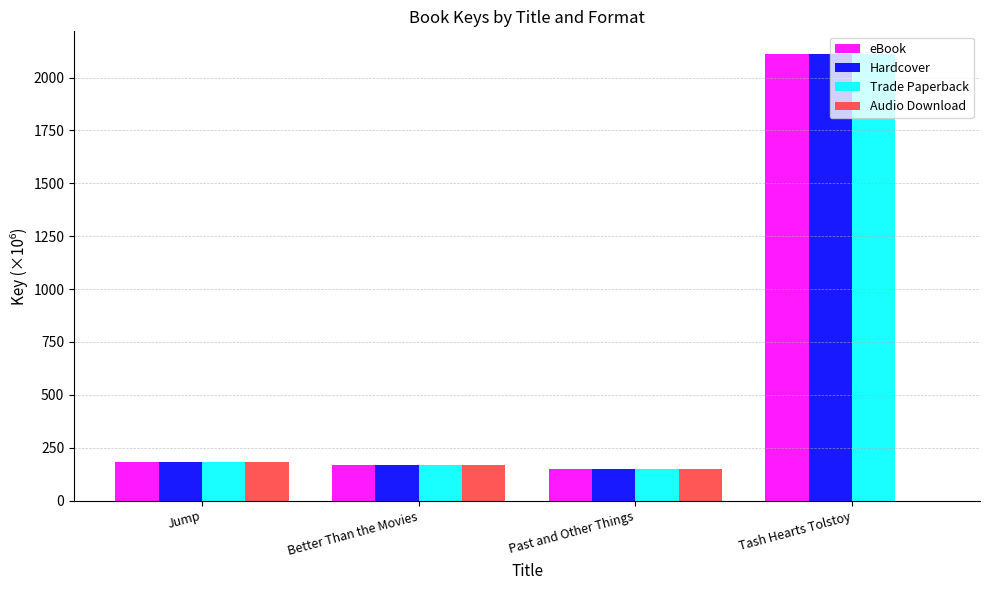

How many groups of bars are there?

4